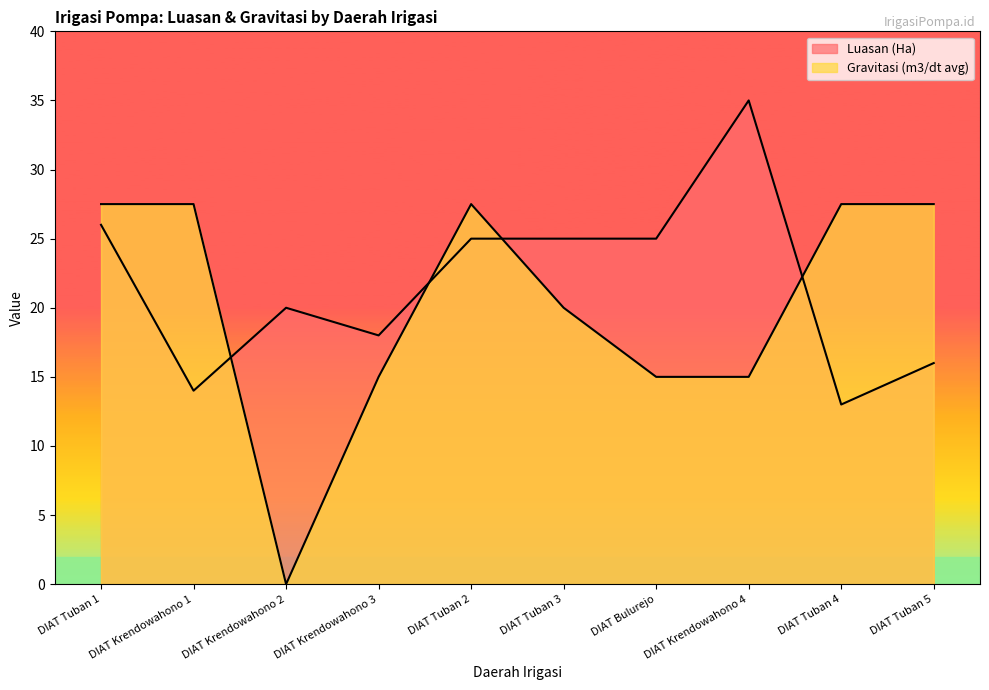

What is the label of the 6th point from the right?

DIAT Tuban 2